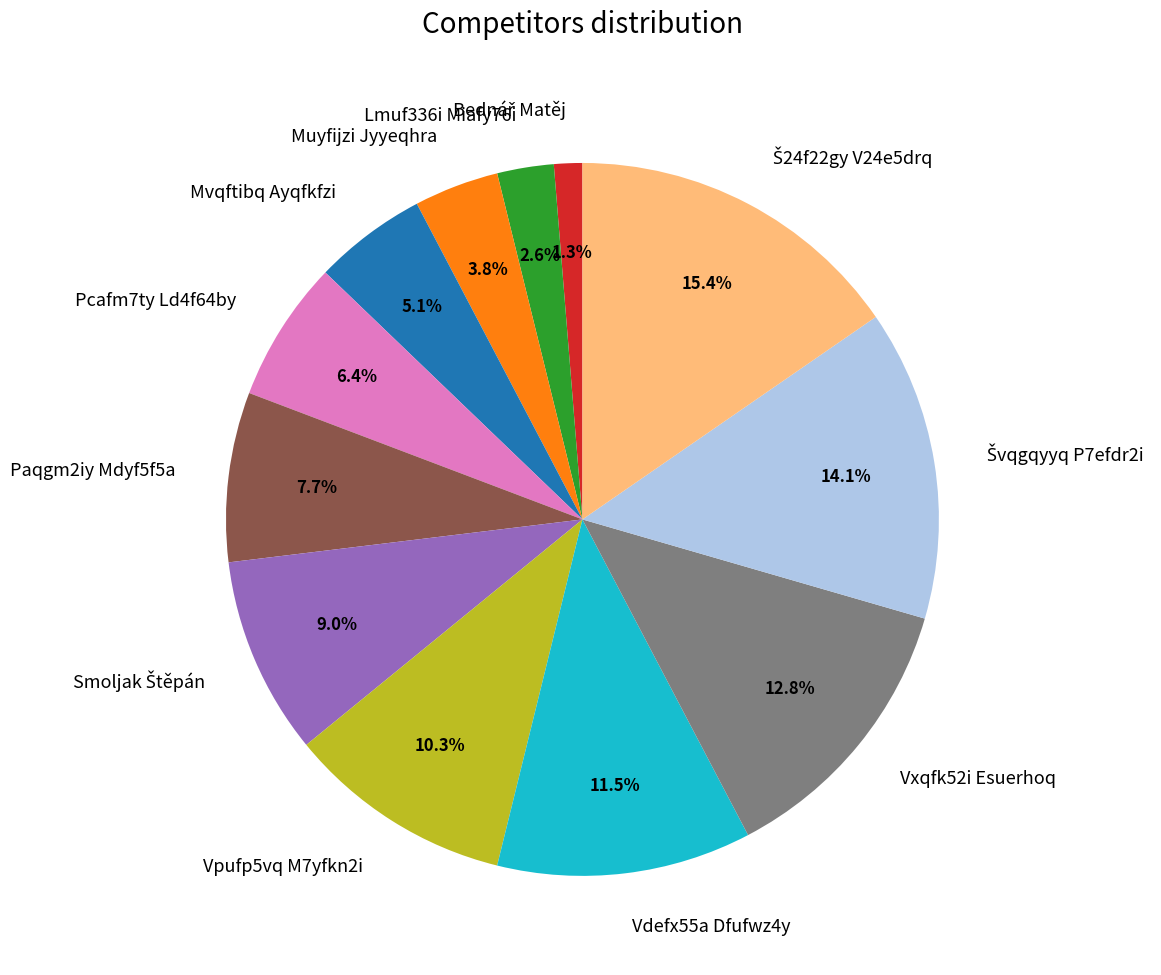

To the nearest percent, what is the combined percentage of Vdefx55a Dfufwz4y and Paqgm2iy Mdyf5f5a?

19%